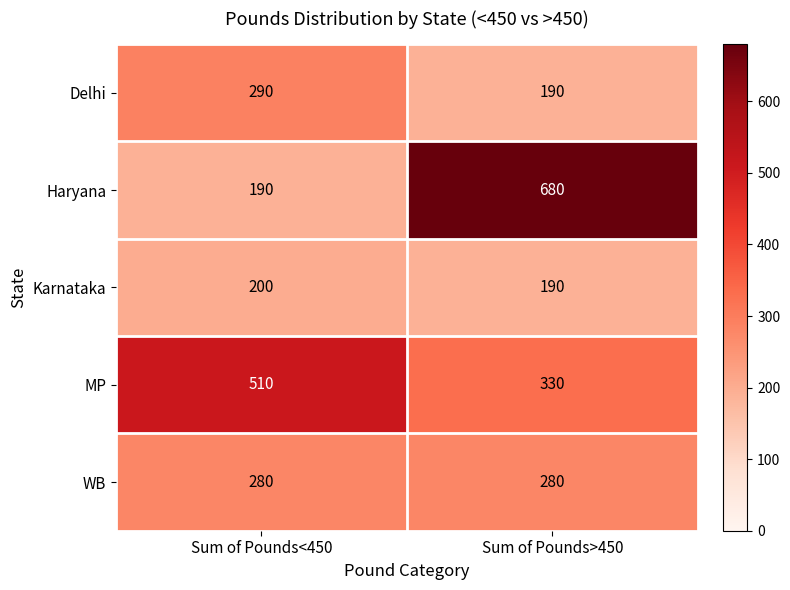

Is it true that WB equals 113 at Sum of Pounds<450?

False